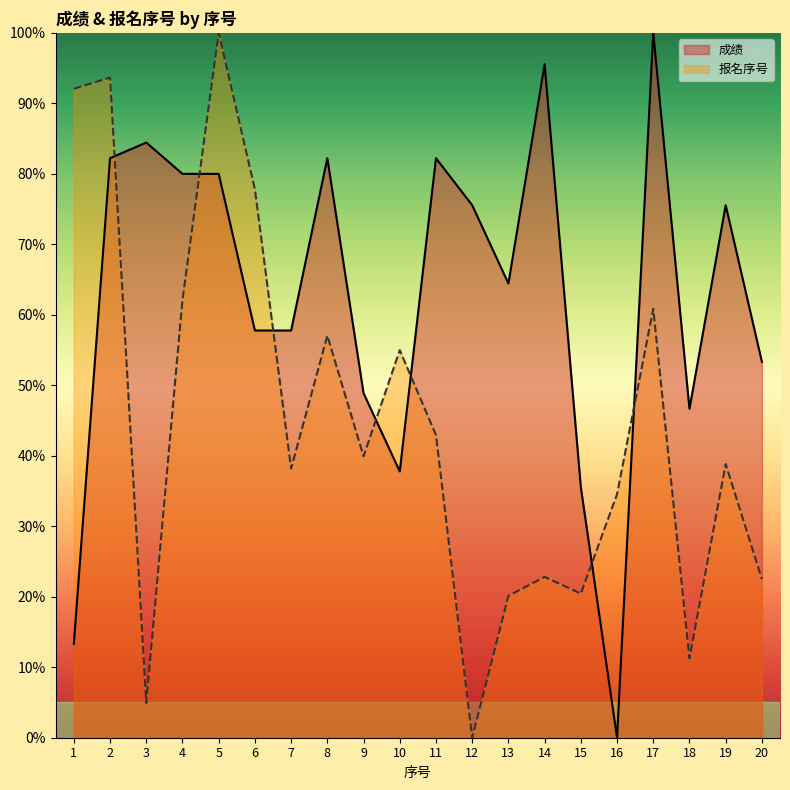

Rank the series by their average value, from highest to lowest.

成绩, 报名序号